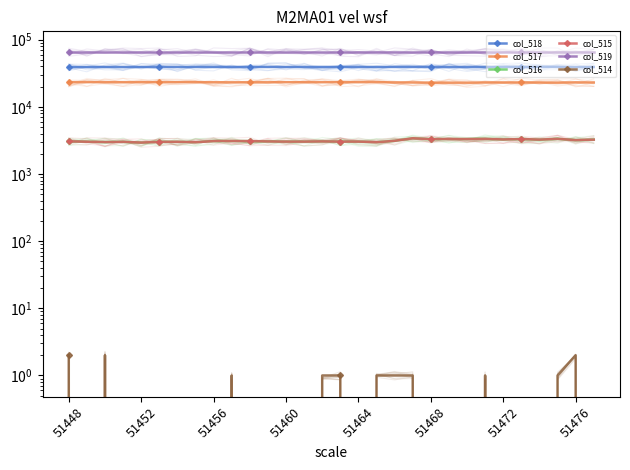

What is the difference between the highest and lowest values at 51460?

65535